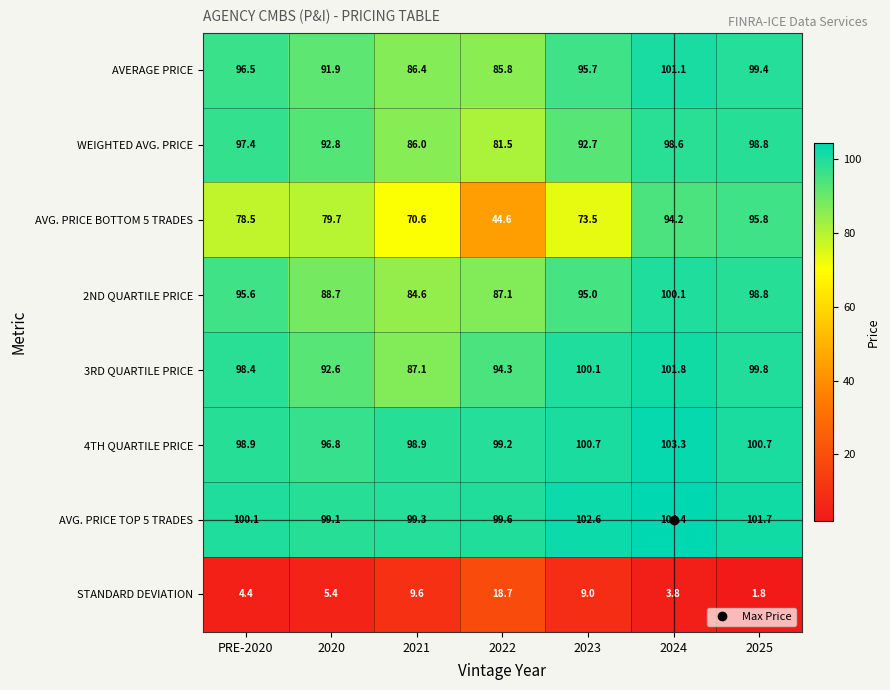

Where is AVERAGE PRICE nearest to the value 93?

2020